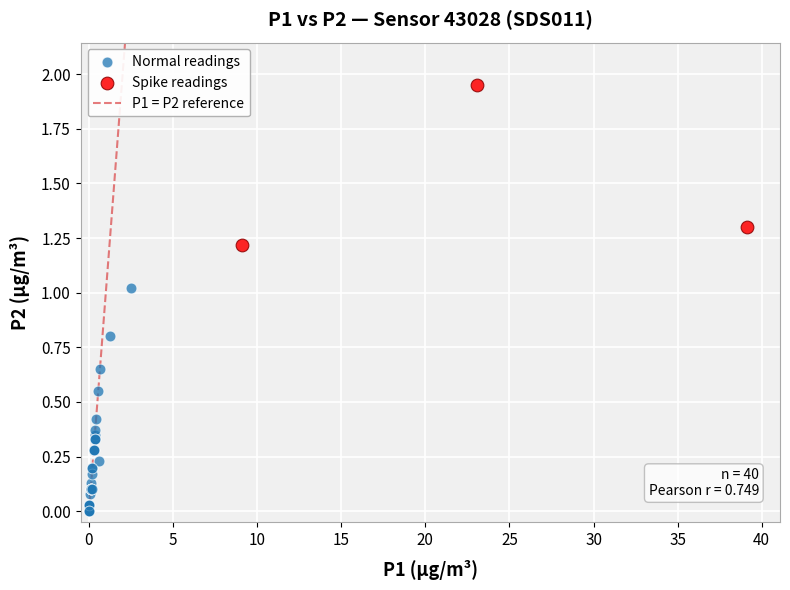

Which series contains the highest Y value?

Spike readings